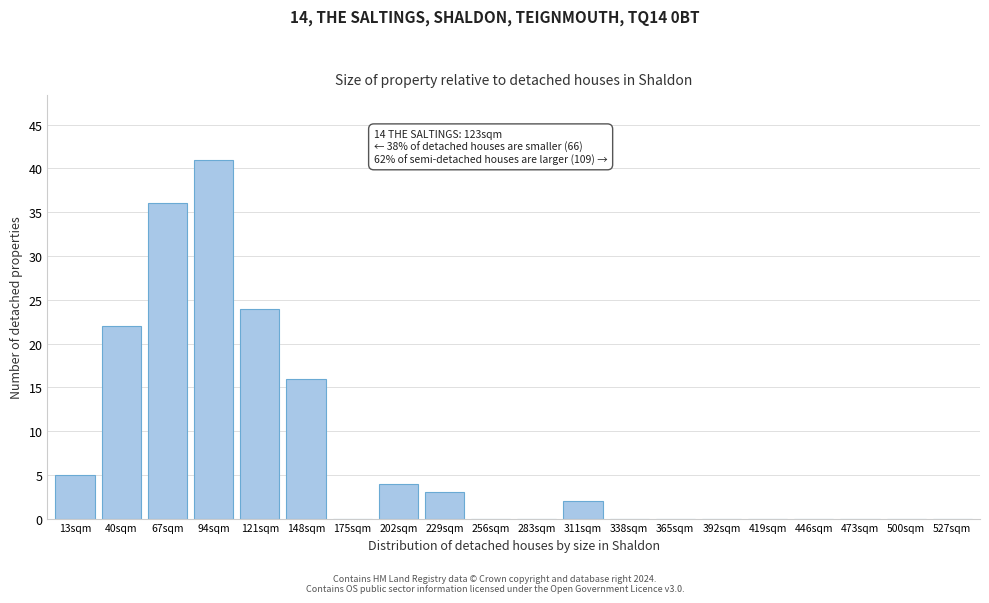

Reading left to right, what are all the values shown in this chart?

13sqm=5	40sqm=22	67sqm=36	94sqm=41	121sqm=24	148sqm=16	175sqm=0	202sqm=4	229sqm=3	256sqm=0	283sqm=0	311sqm=2	338sqm=0	365sqm=0	392sqm=0	419sqm=0	446sqm=0	473sqm=0	500sqm=0	527sqm=0